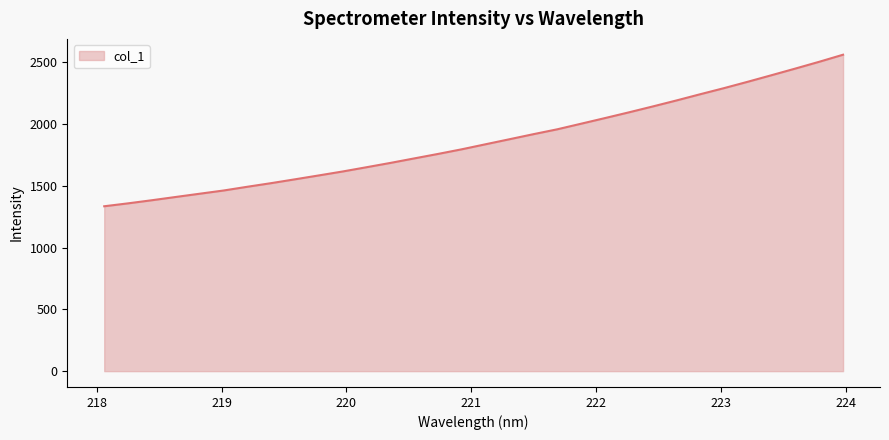

What is the maximum value shown in the chart?

2561.7